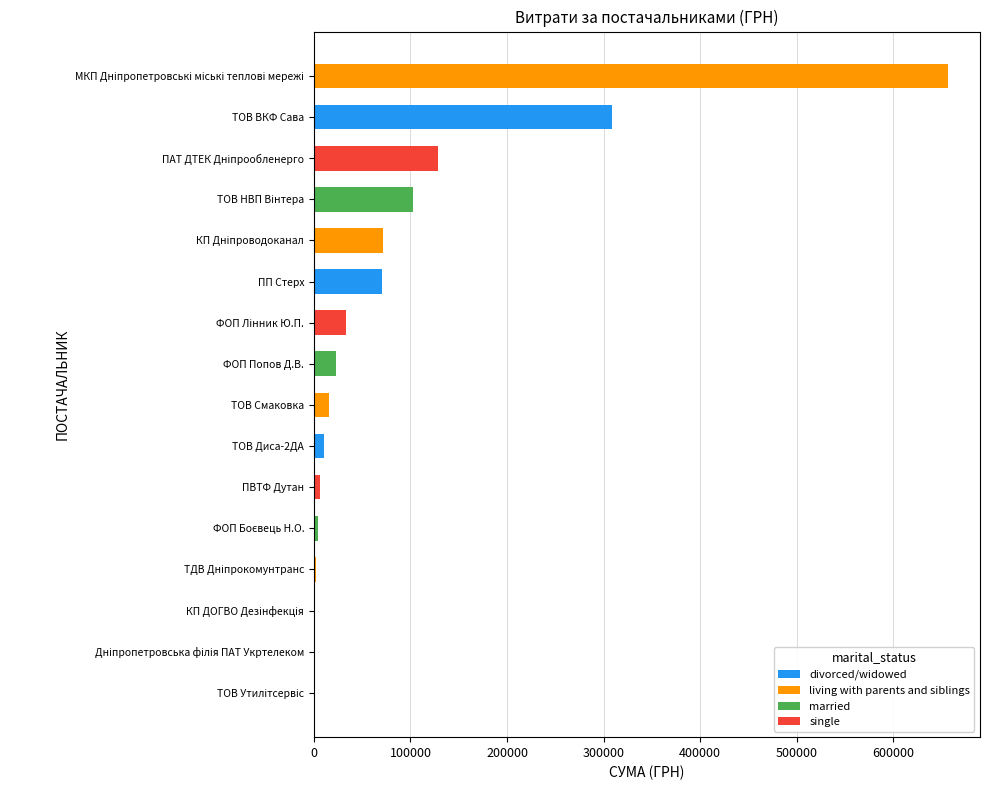

How many bars are there in total?

16